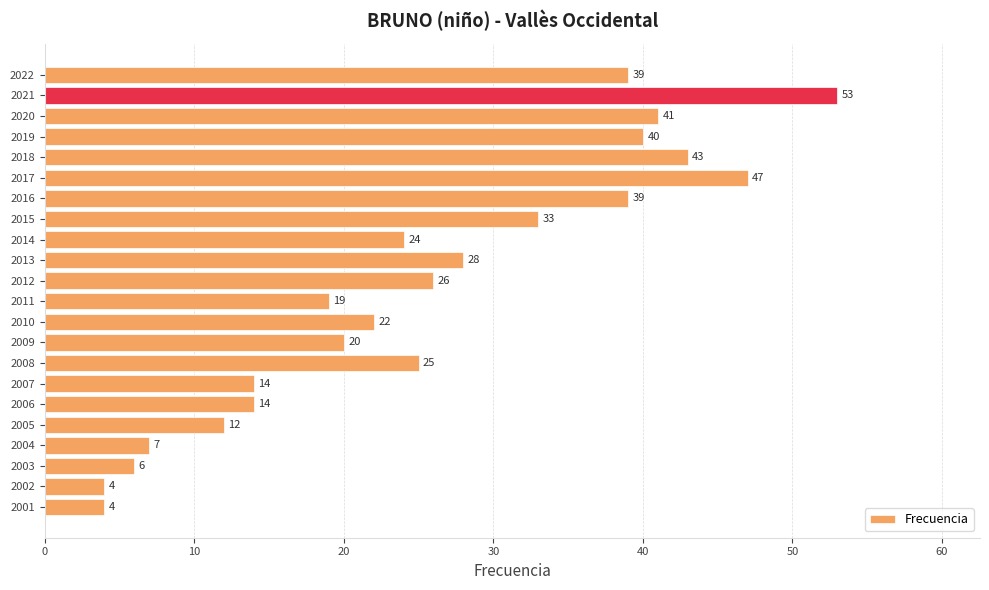

What value does the data have at 2007?

14